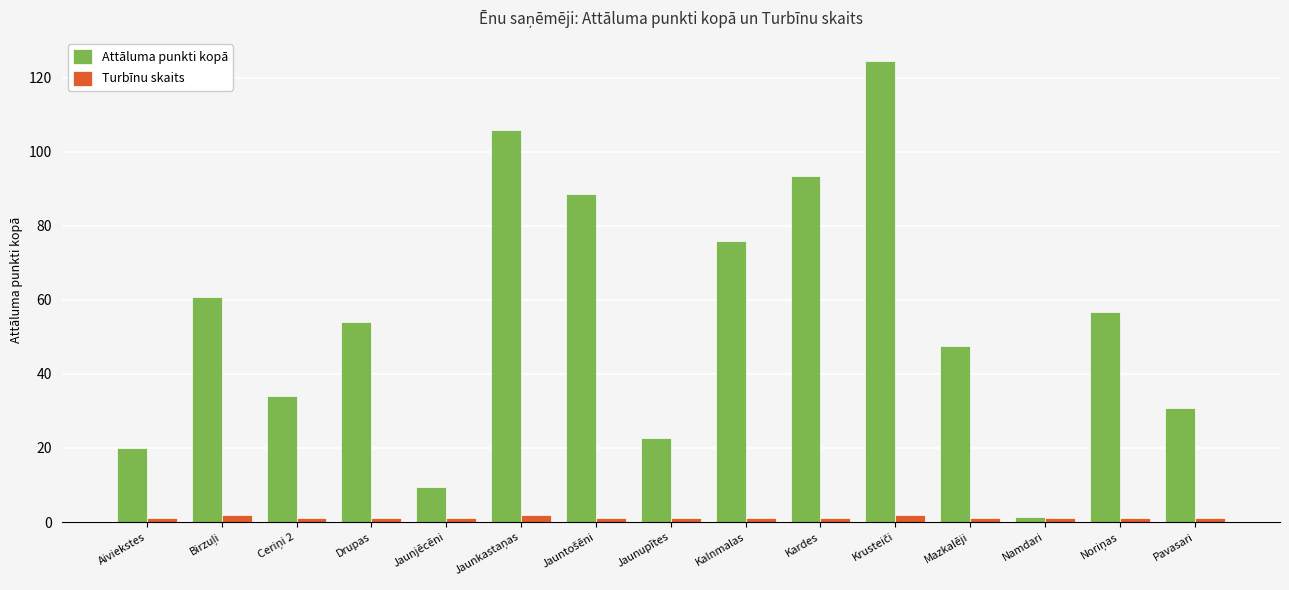

What is the total value across all series at Pavasari?

31.9